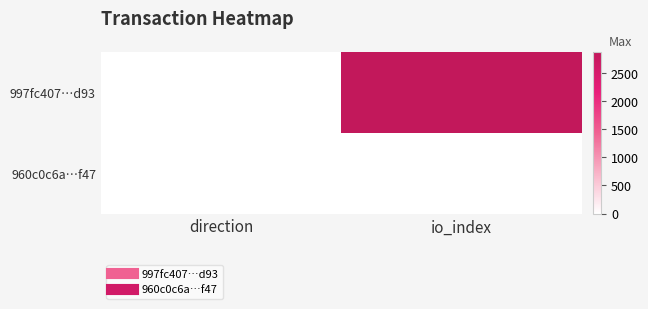

Reading left to right, list all the values displayed in this chart.

997fc407…d93: direction=-1	io_index=2875
960c0c6a…f47: direction=1	io_index=10